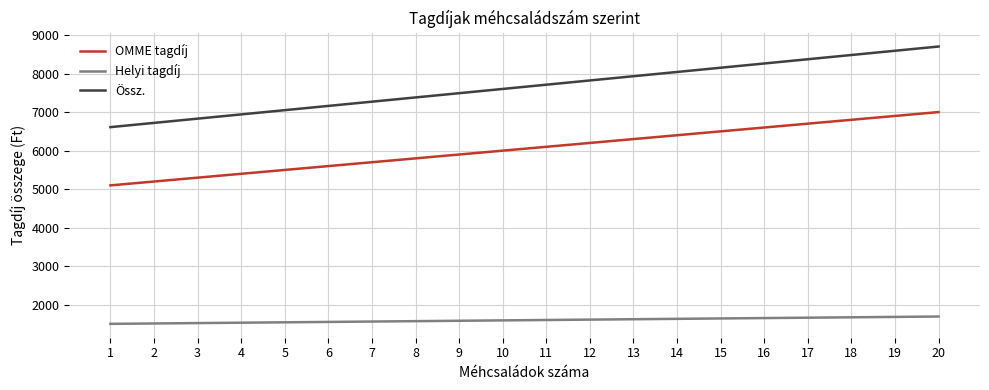

What is the lowest value of the Helyi tagdíj series?

1510